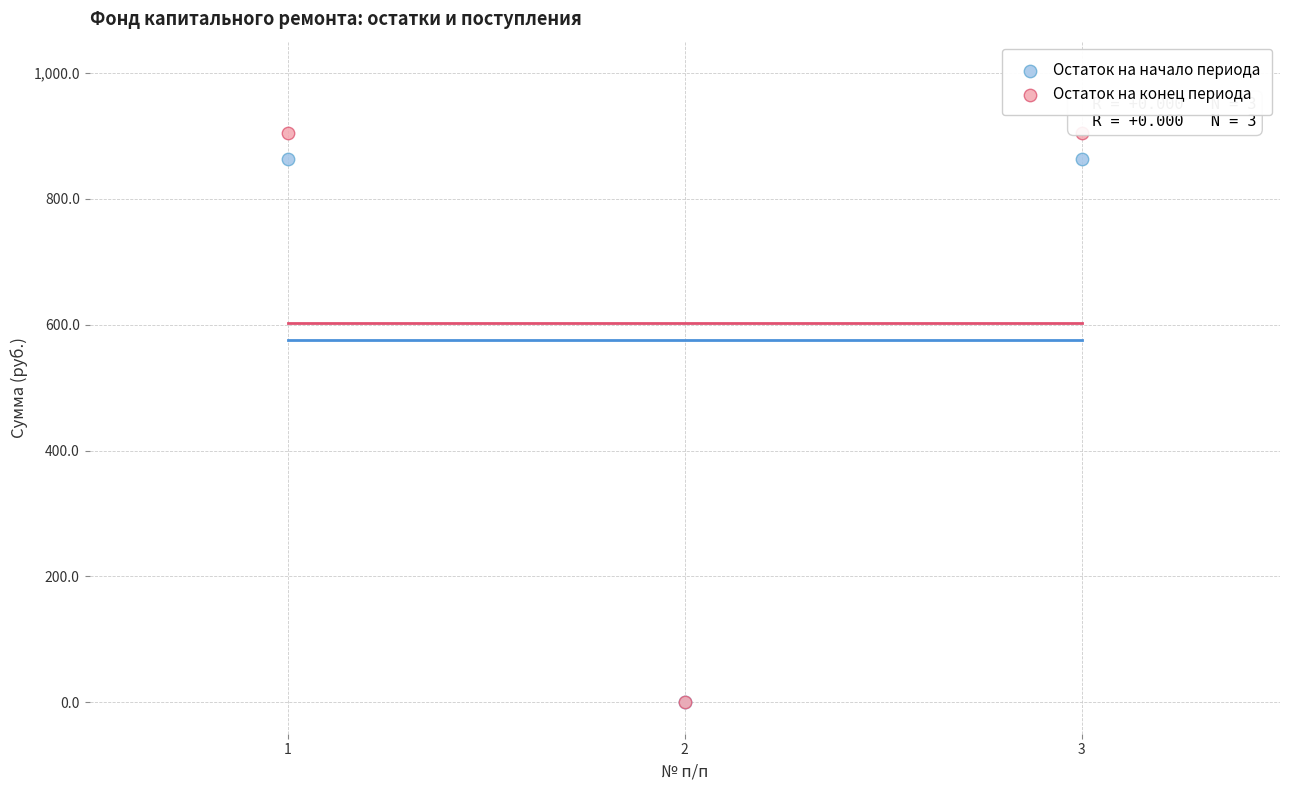

What are all the series names shown in the legend?

Остаток на начало периода, Остаток на конец периода